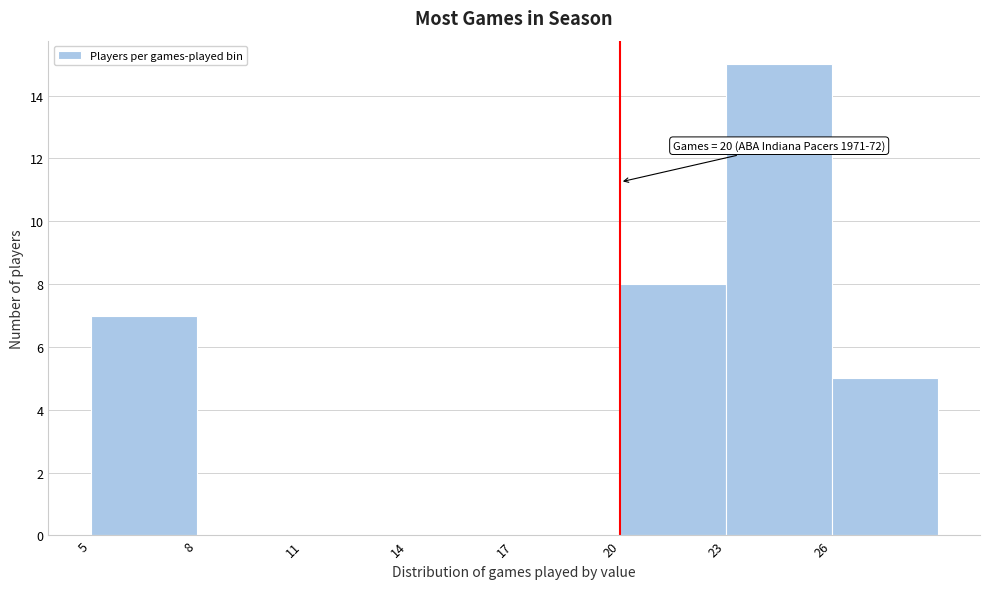

Which range on the x-axis has the tallest bar?

23 to 26